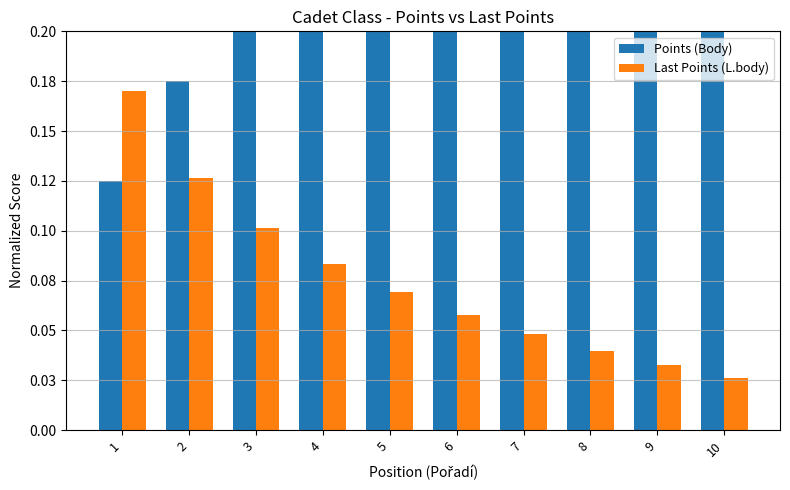

List the labels in order of Points (Body) value, smallest first.

1, 2, 3, 4, 5, 6, 7, 8, 9, 10